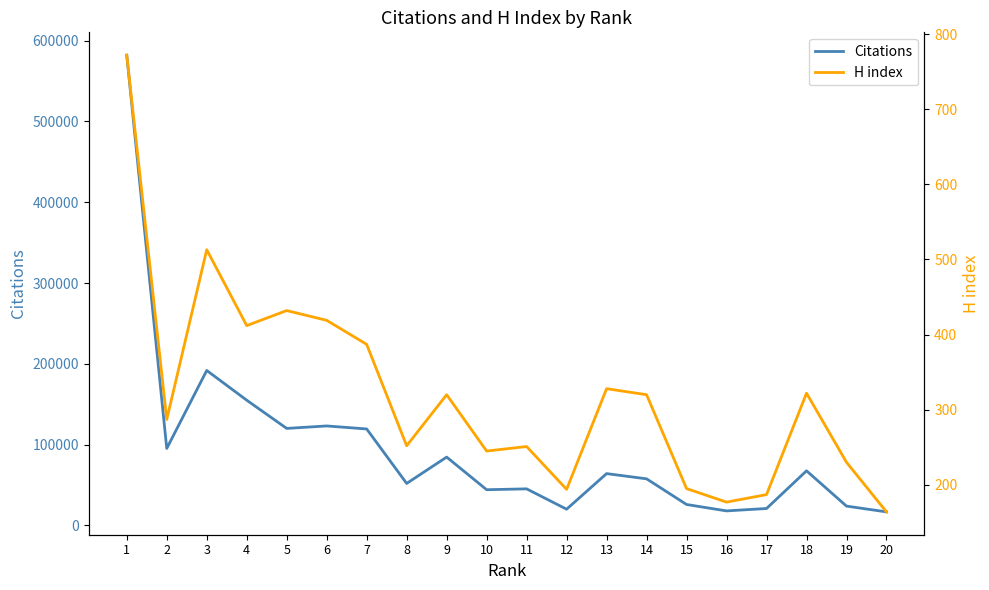

True or false: H index and Citations intersect in this chart.

False